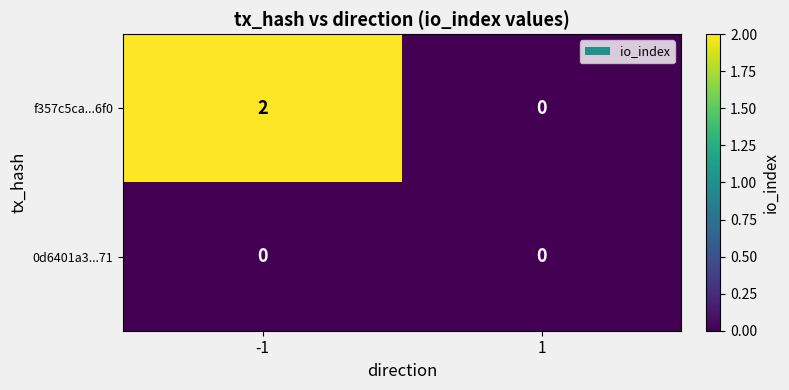

List the series in order of their overall mean, lowest first.

0d6401a3...71, f357c5ca...6f0